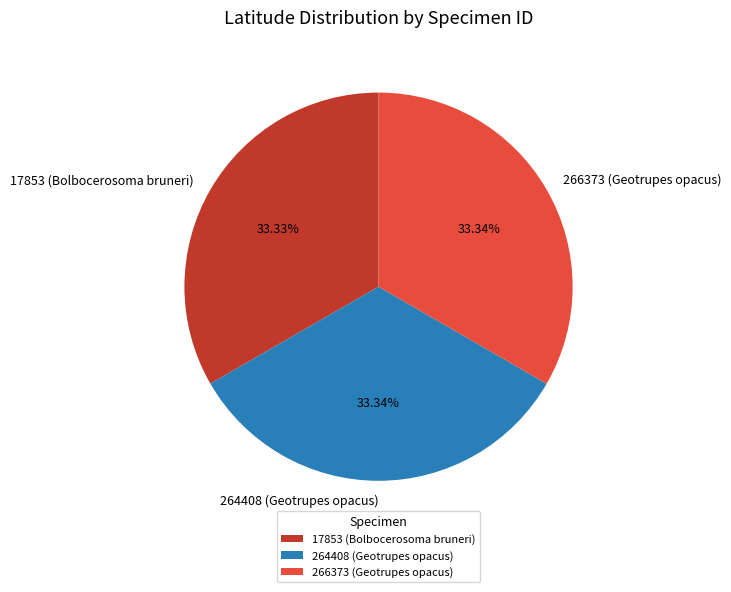

To the nearest percent, what is the combined percentage of 17853 (Bolbocerosoma bruneri) and 264408 (Geotrupes opacus)?

67%